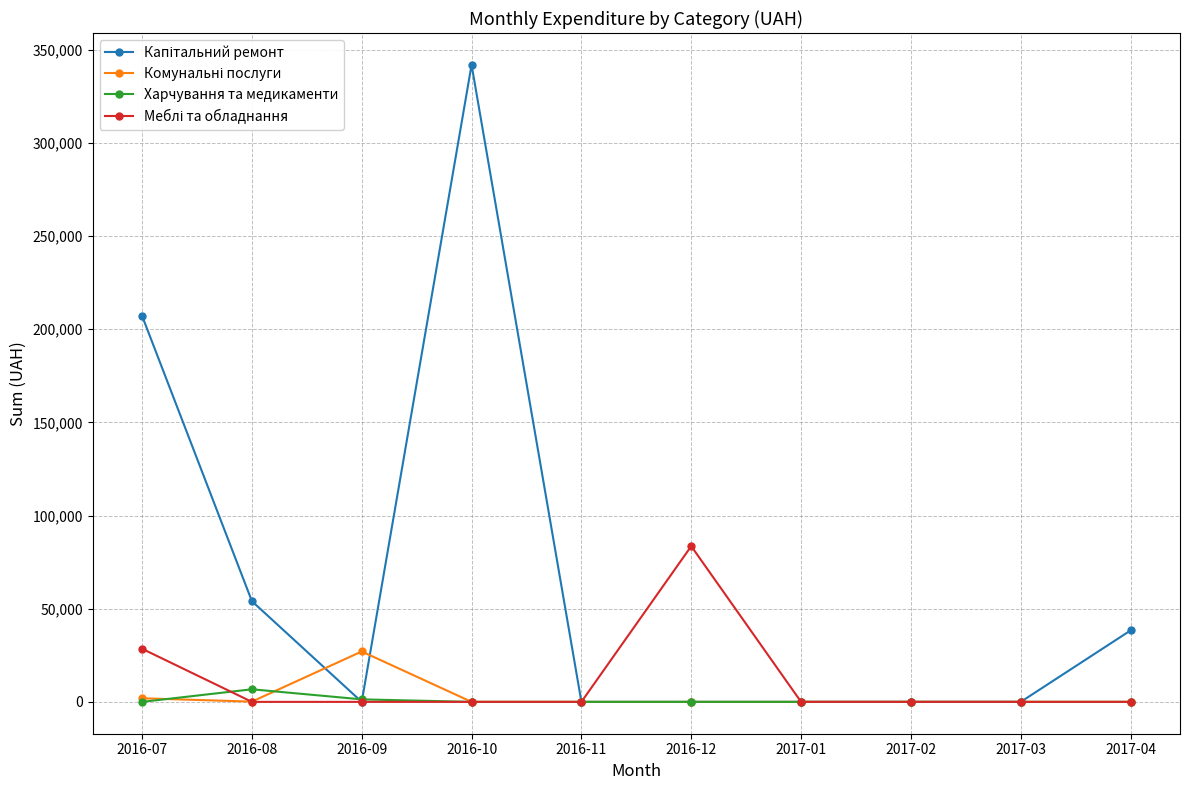

What is the label of the 7th point from the left?

2017-01